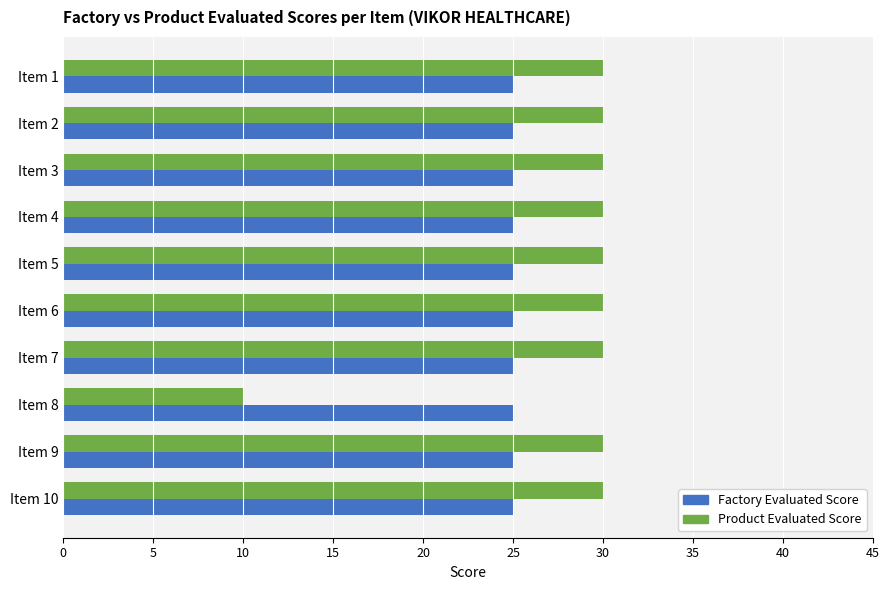

What is the difference between the Product Evaluated Score values at Item 5 and Item 8?

20